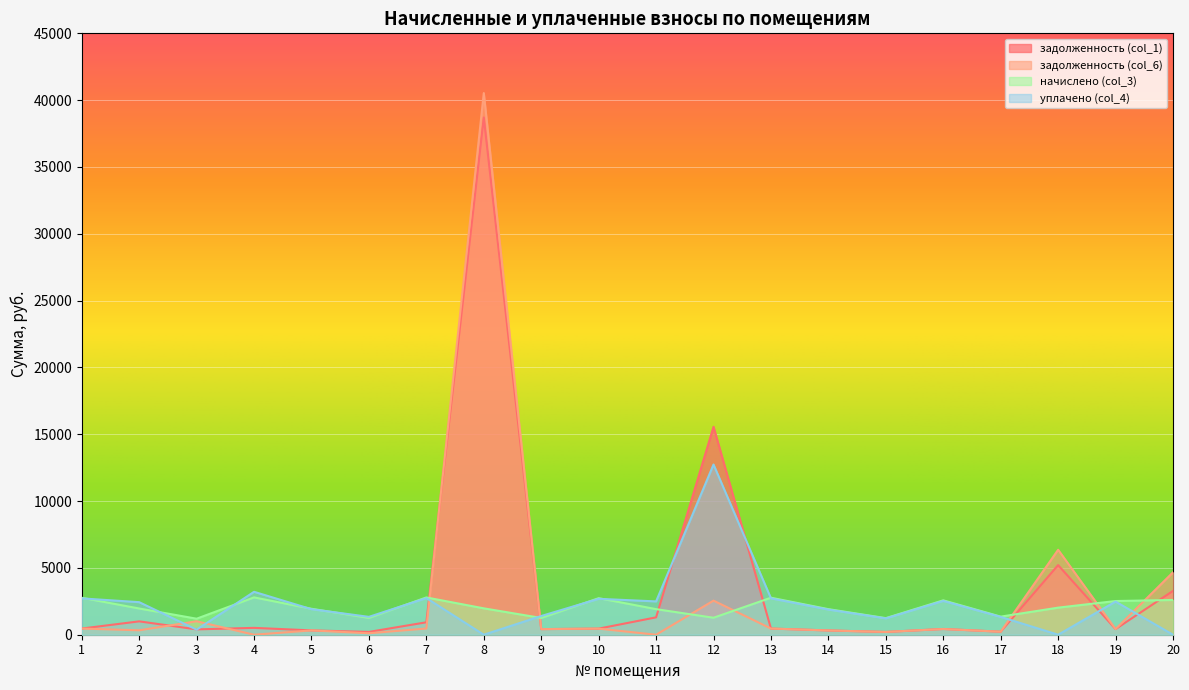

After their last crossing, which series has the higher values: уплачено (col_4) or начислено (col_3)?

начислено (col_3)